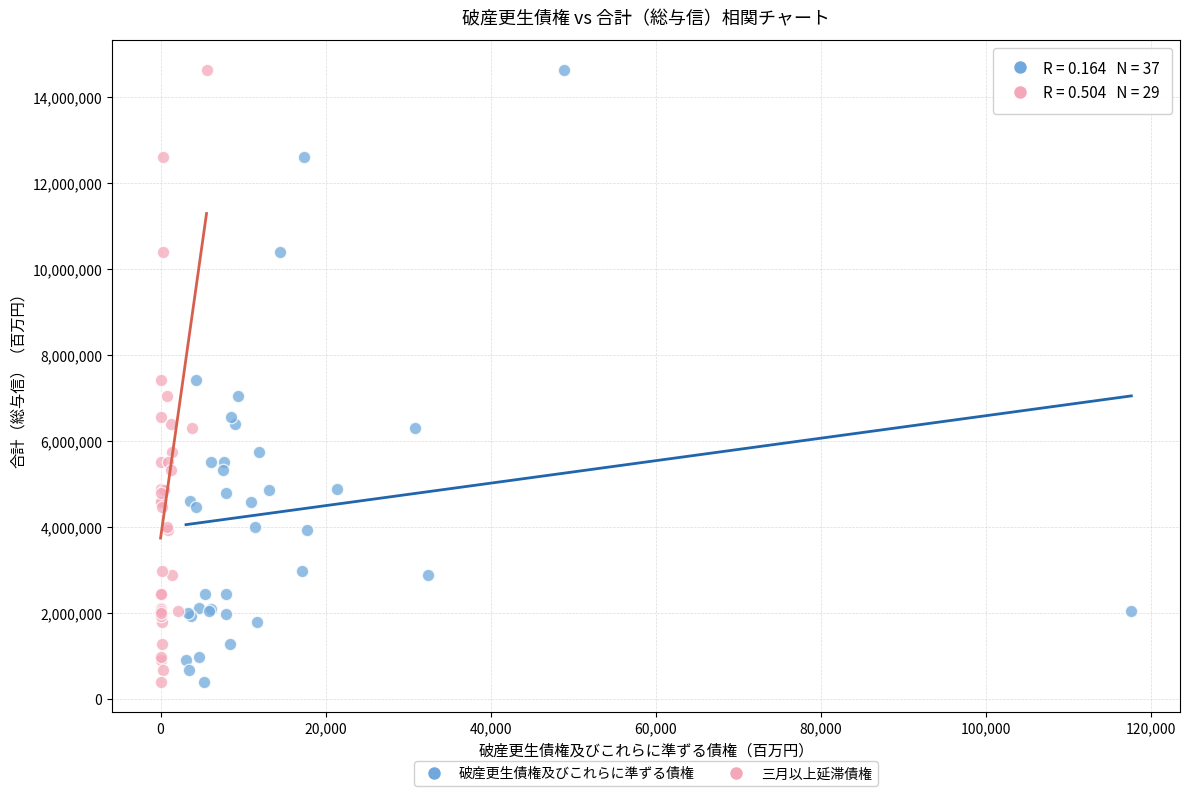

What are all the series names shown in the legend?

破産更生債権及びこれらに準ずる債権, 三月以上延滞債権